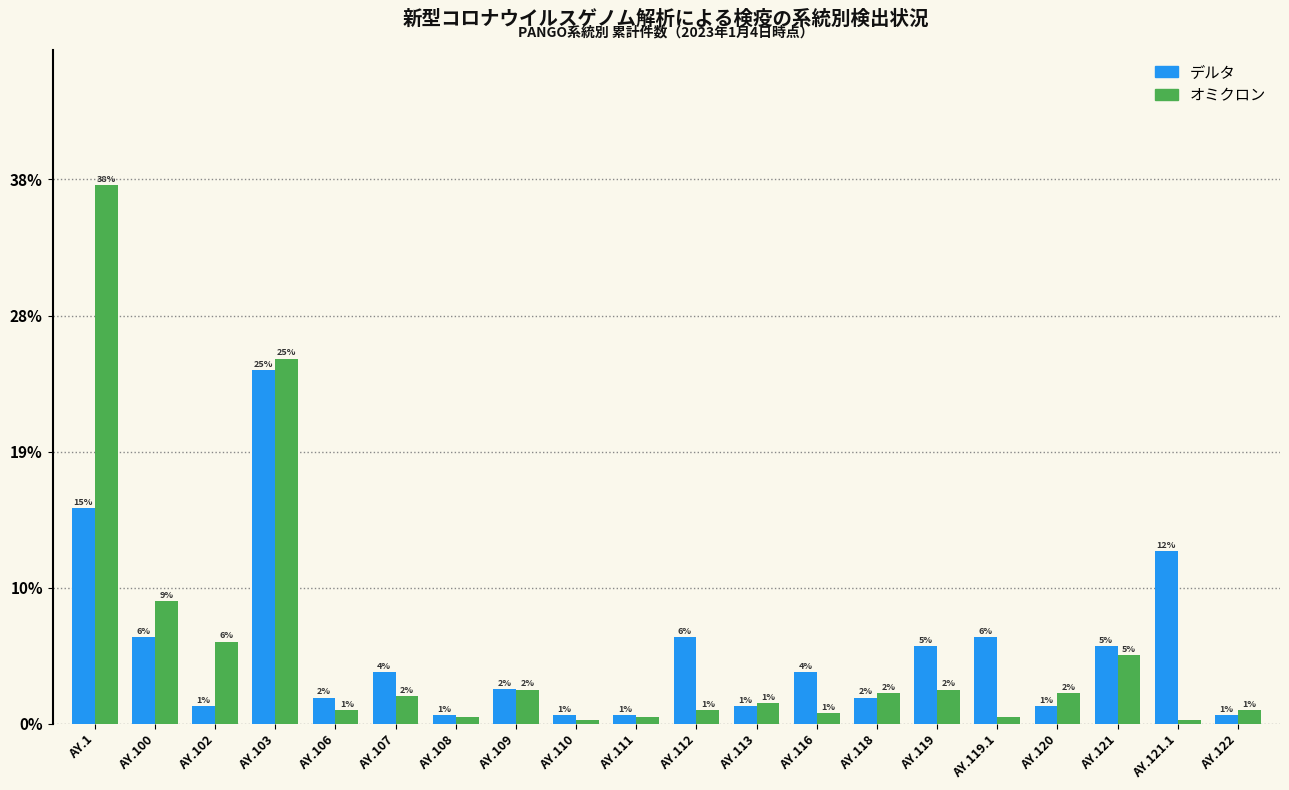

What is the approximate value of オミクロン at AY.103?

25.5